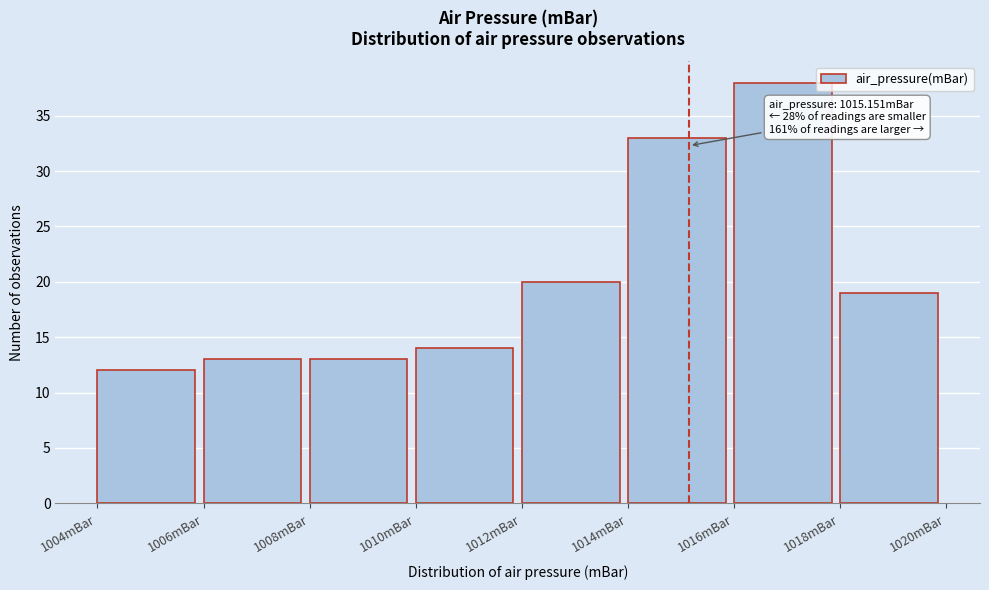

Over which range of the x-axis is the bar tallest?

1016 to 1018